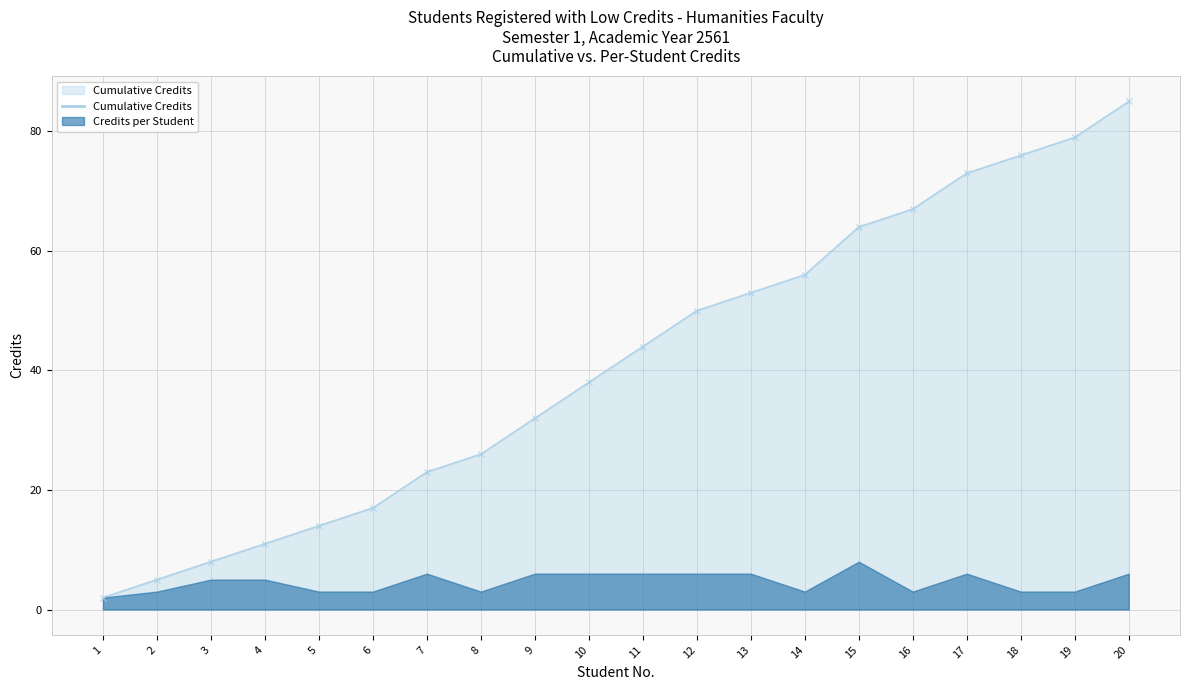

Read the value at 8, to the nearest 10.

30